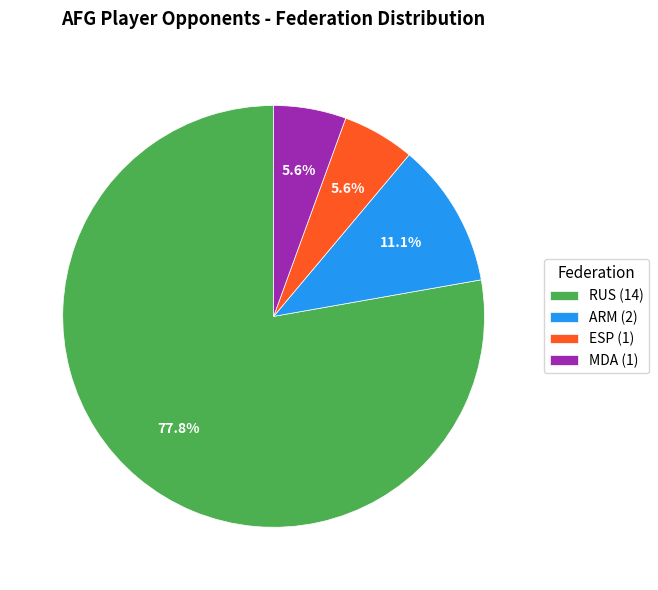

To the nearest percent, what is the difference between the MDA and RUS slice percentages?

72%